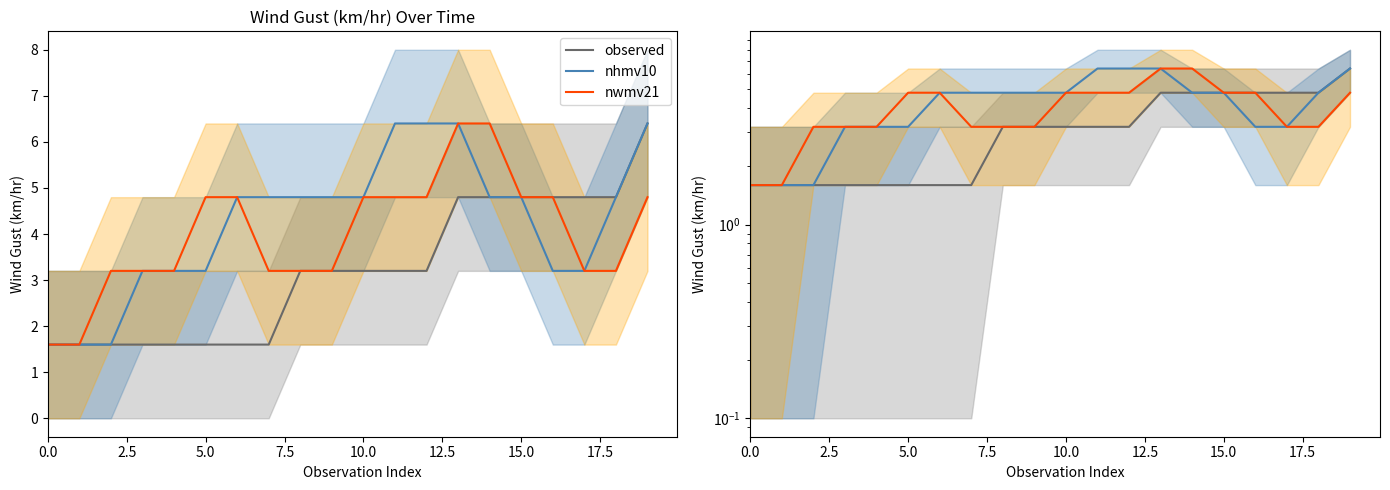

What are all the series names shown in the legend?

observed, nhmv10, nwmv21